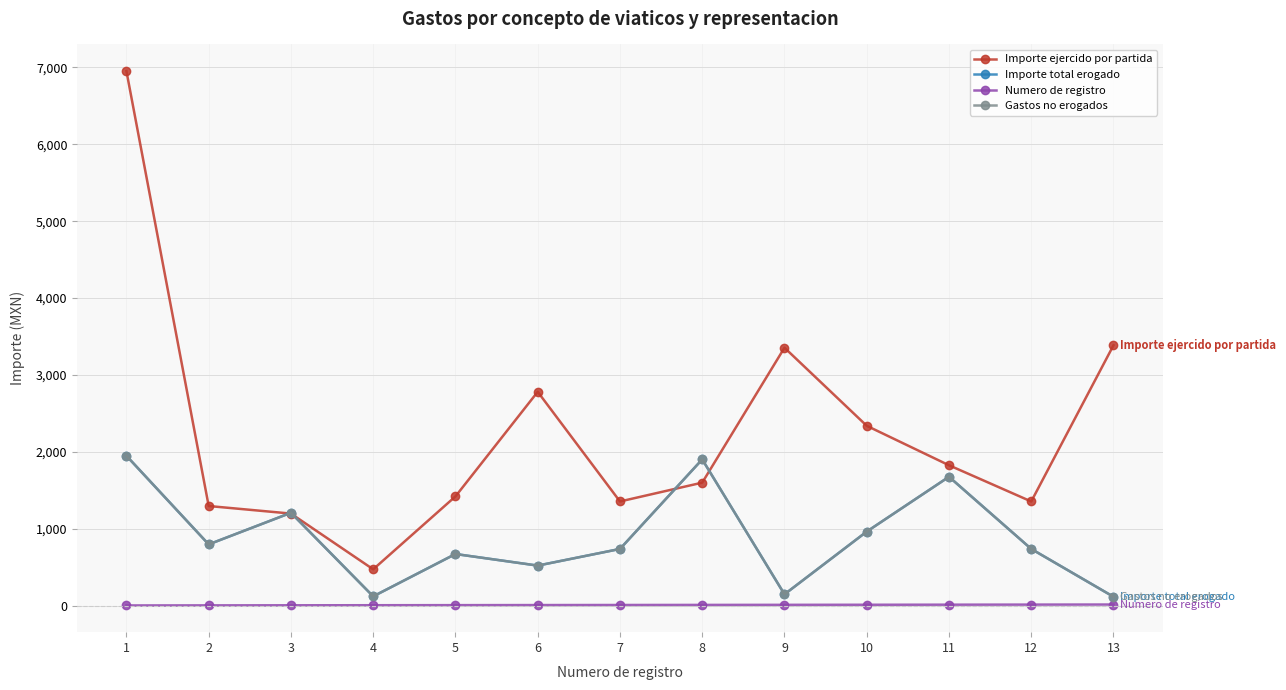

Which series changed the most between 5 and 13?

Importe ejercido por partida